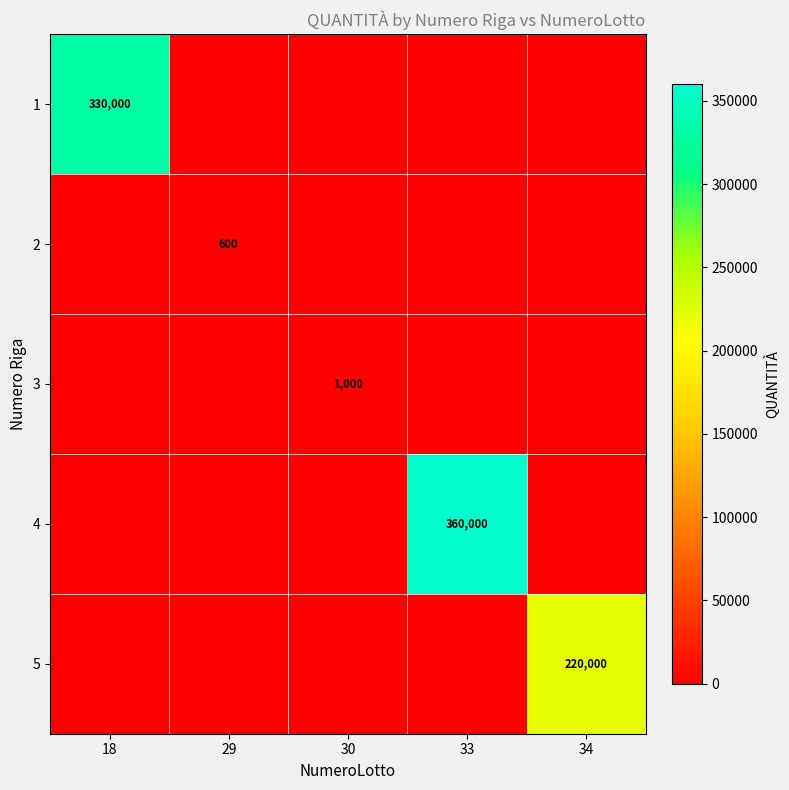

What is the greatest value displayed?

360000